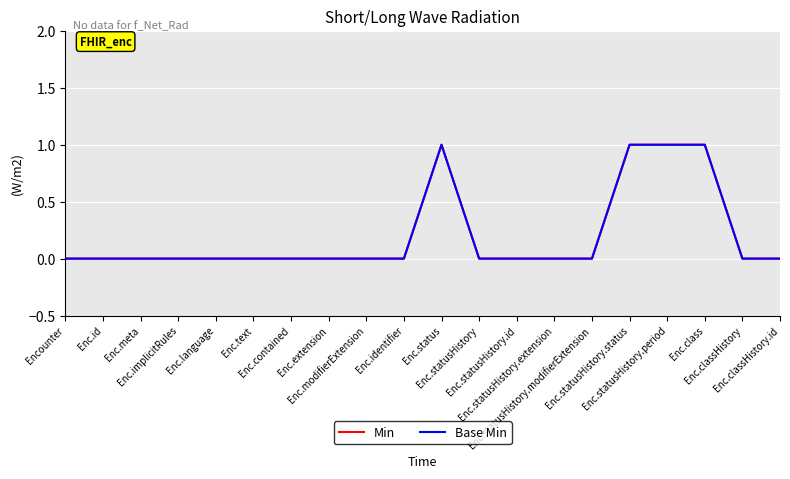

Rank the series by their maximum value, from lowest to highest.

Min, Base Min